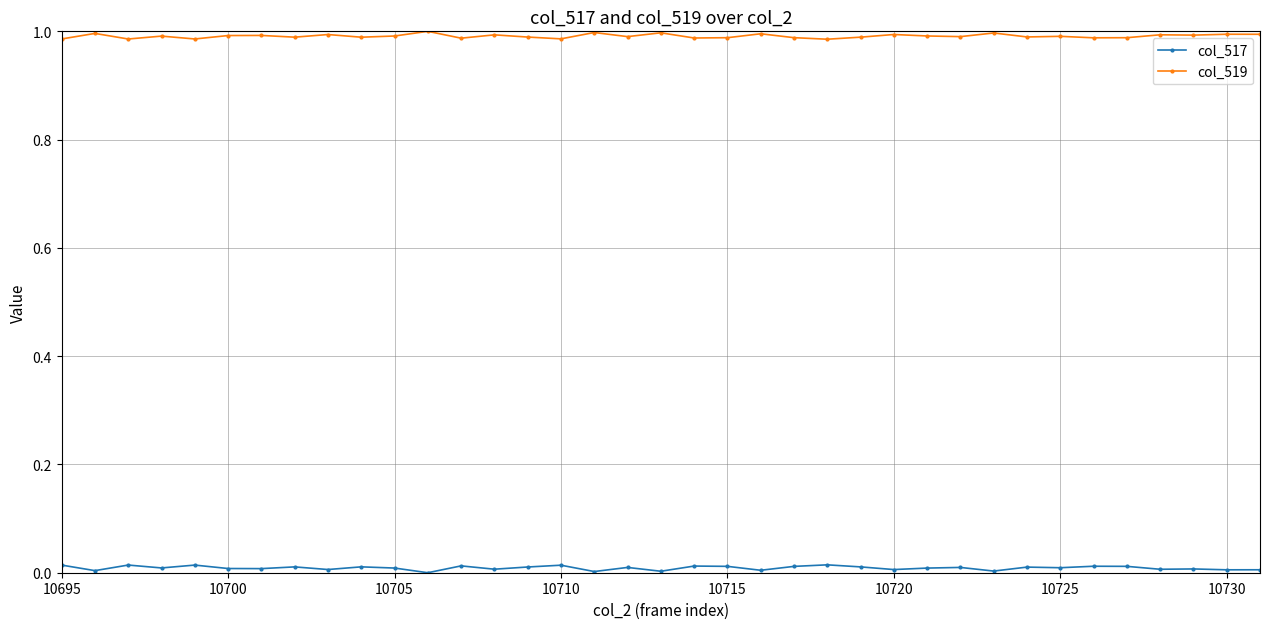

True or false: col_517 has more than 2 points higher than both neighbors.

True